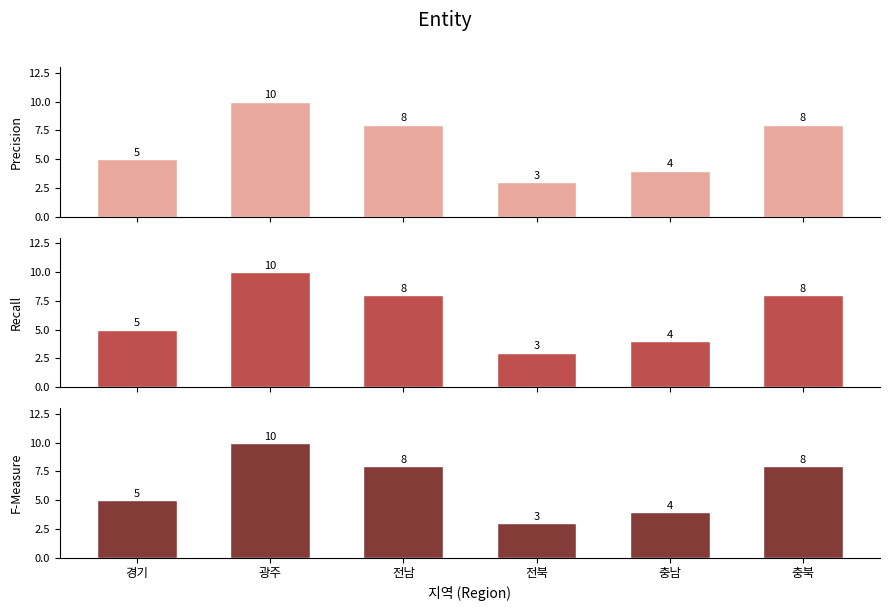

What is the difference between the second highest and second lowest values in the Recall series?

4